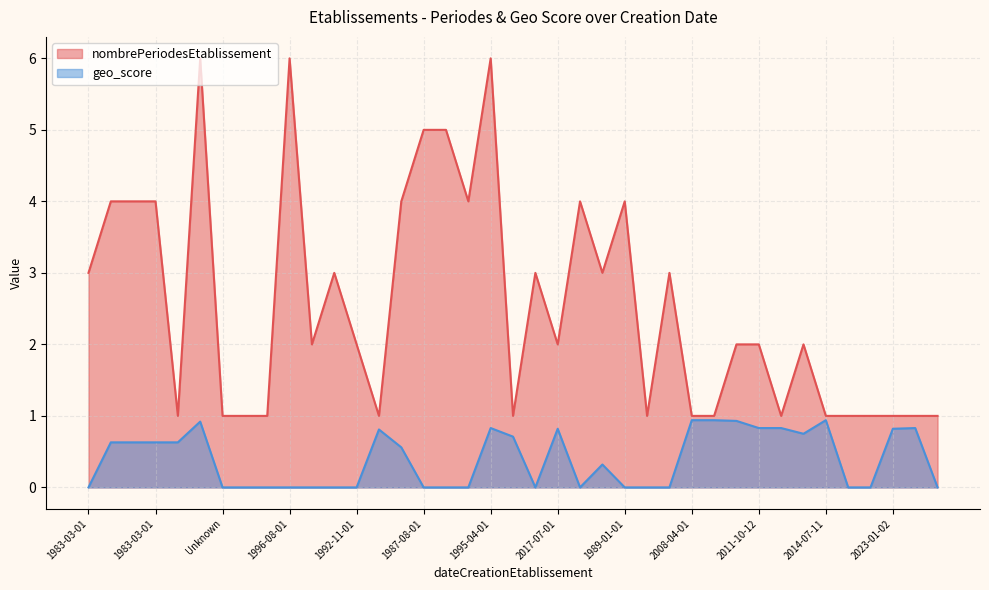

What is the label of the 23rd point from the left?

2000-01-01